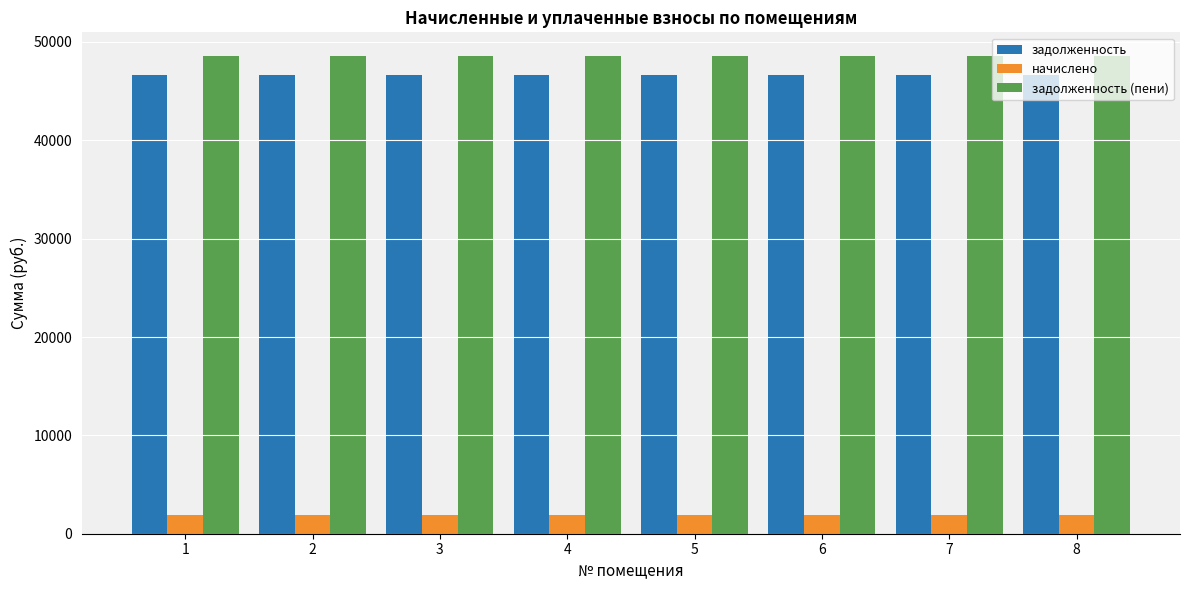

How many bars are there in total?

24